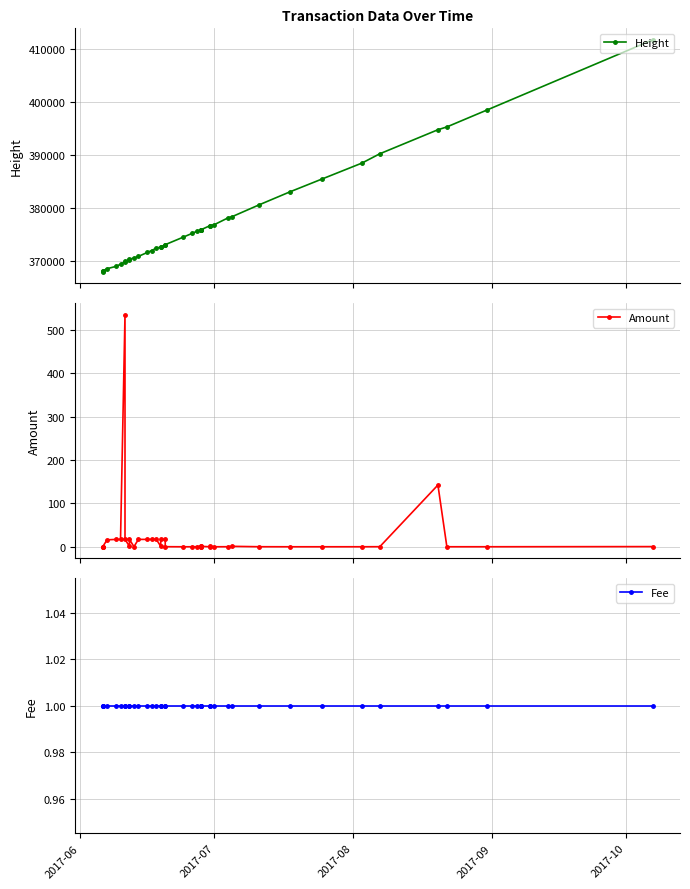

What is the value of the Fee point at the 24th from the left?

1.0